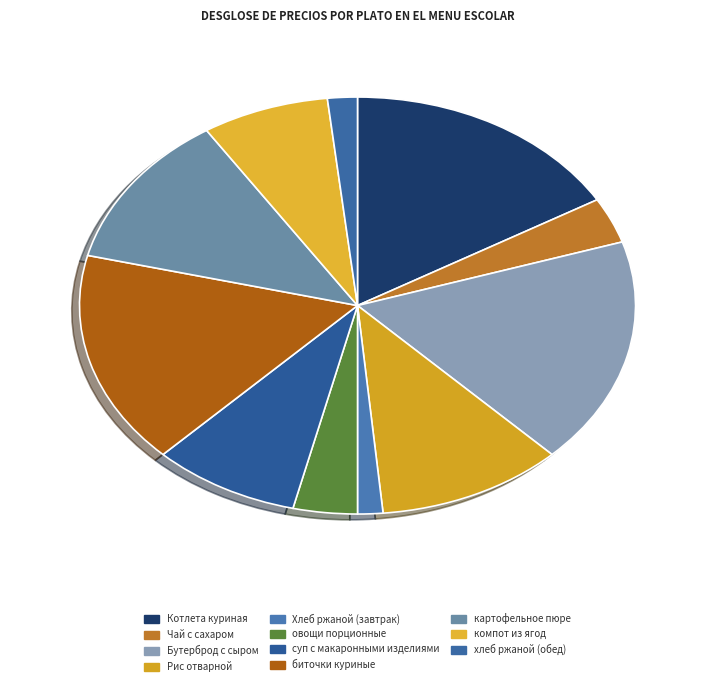

Approximately how many times larger is the value at Чай с сахаром compared to овощи порционные?

0.9